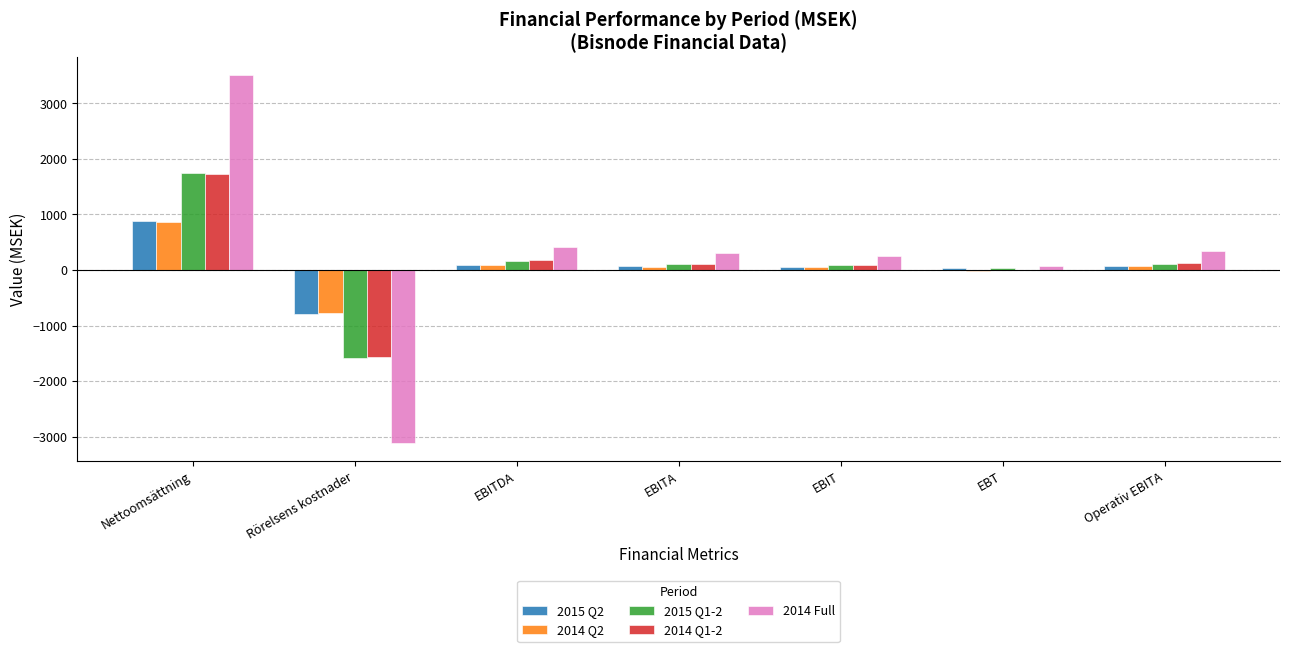

At which category is the sum across all series the highest?

Nettoomsättning